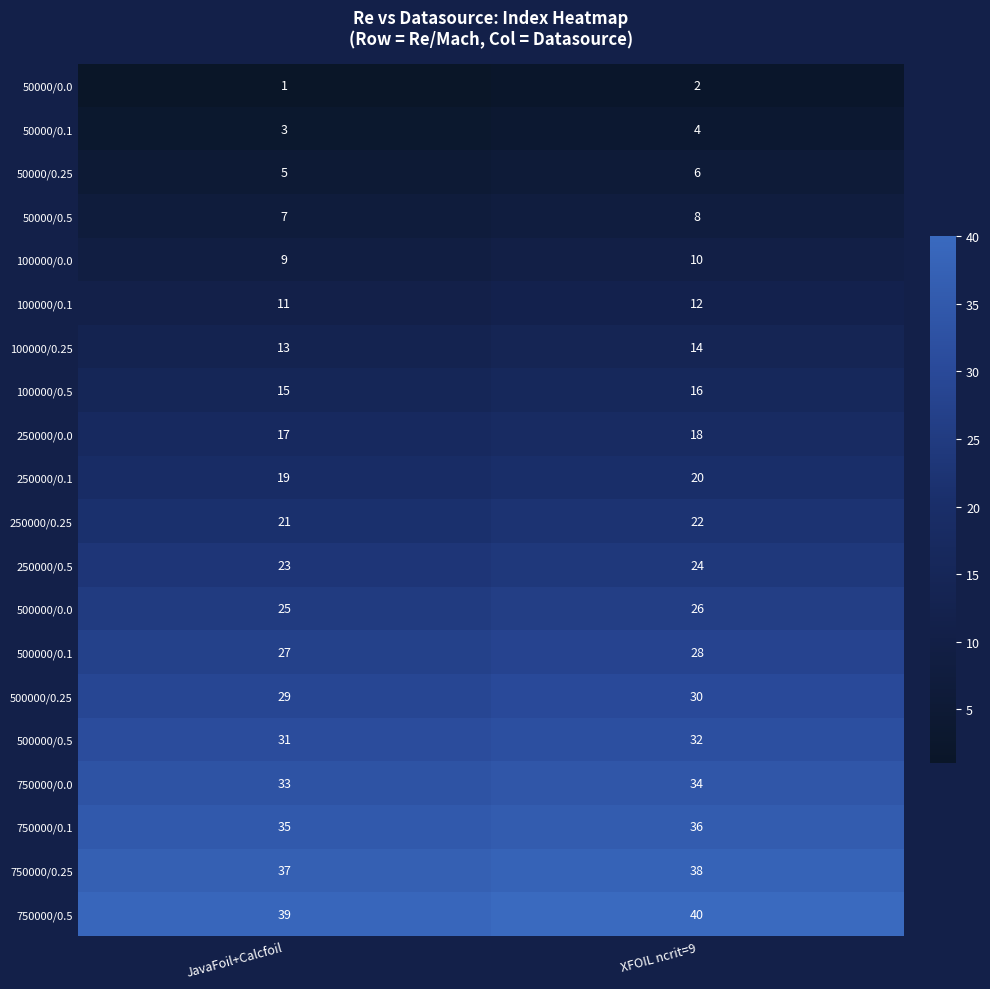

At which label is 100000/0.5 closest to 15?

JavaFoil+Calcfoil